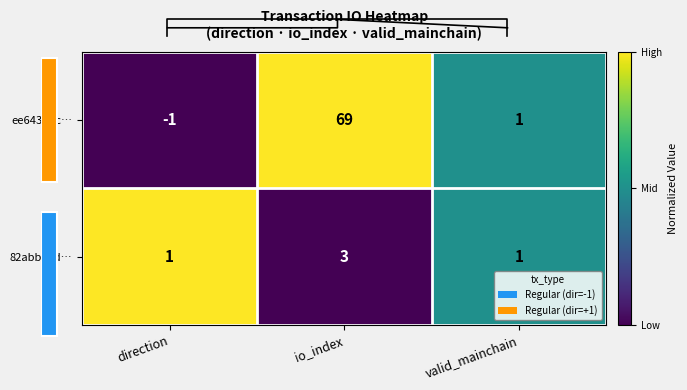

Is the value of 82abbe5d… at io_index greater than the value of ee643abc… at valid_mainchain?

Yes